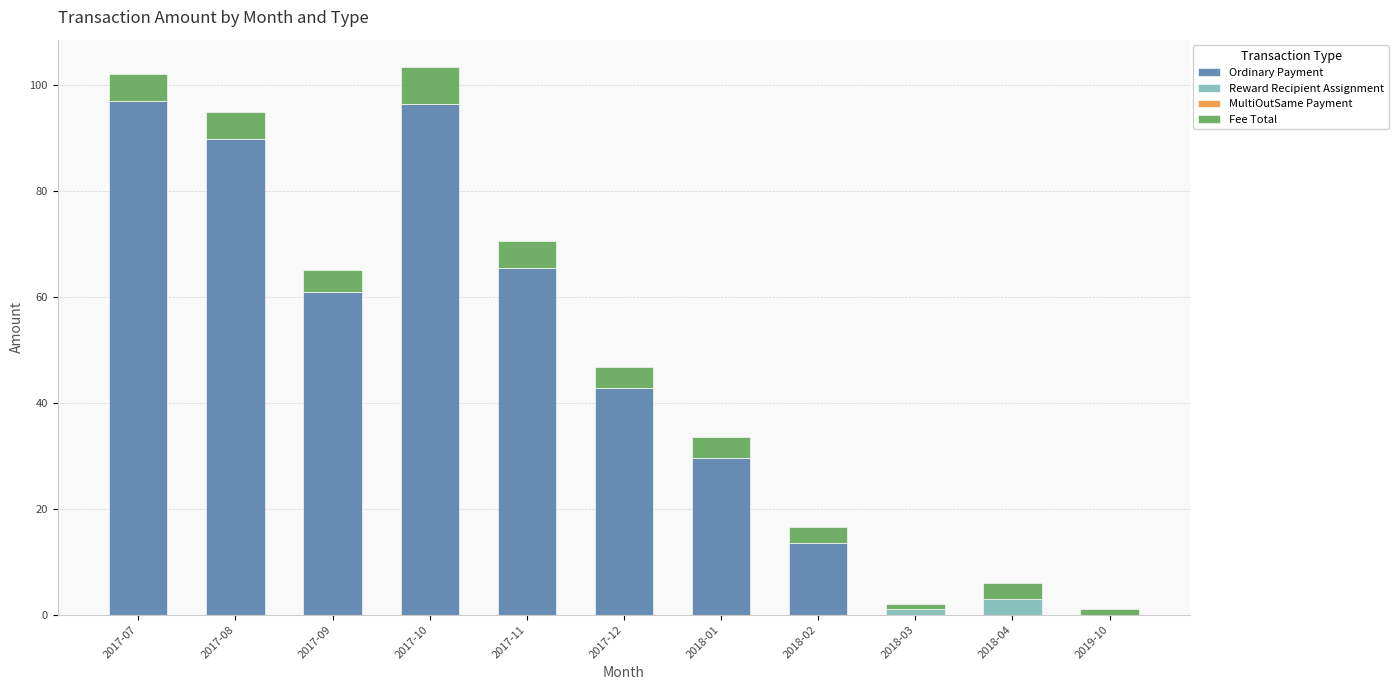

Is it true that Ordinary Payment equals 96.4 at 2017-10?

True